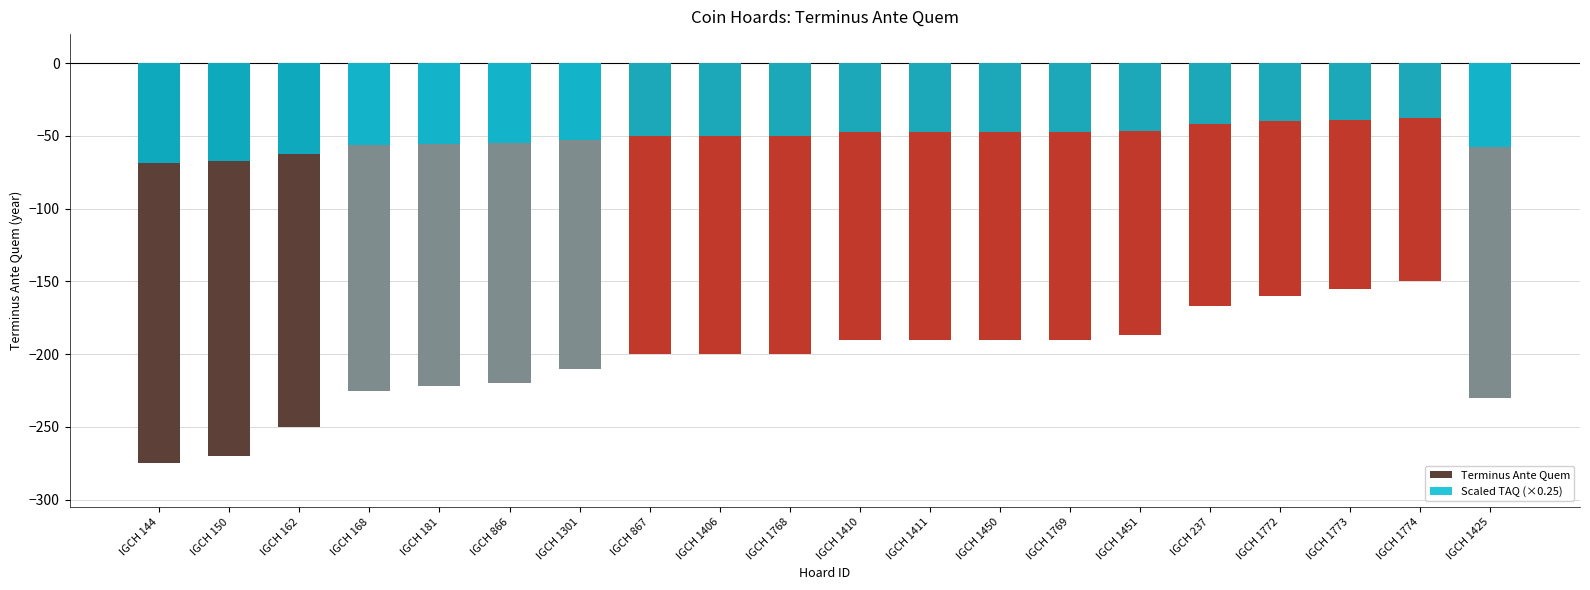

Rank the series at IGCH 1772 from highest to lowest value.

Scaled TAQ (×0.25), Terminus Ante Quem